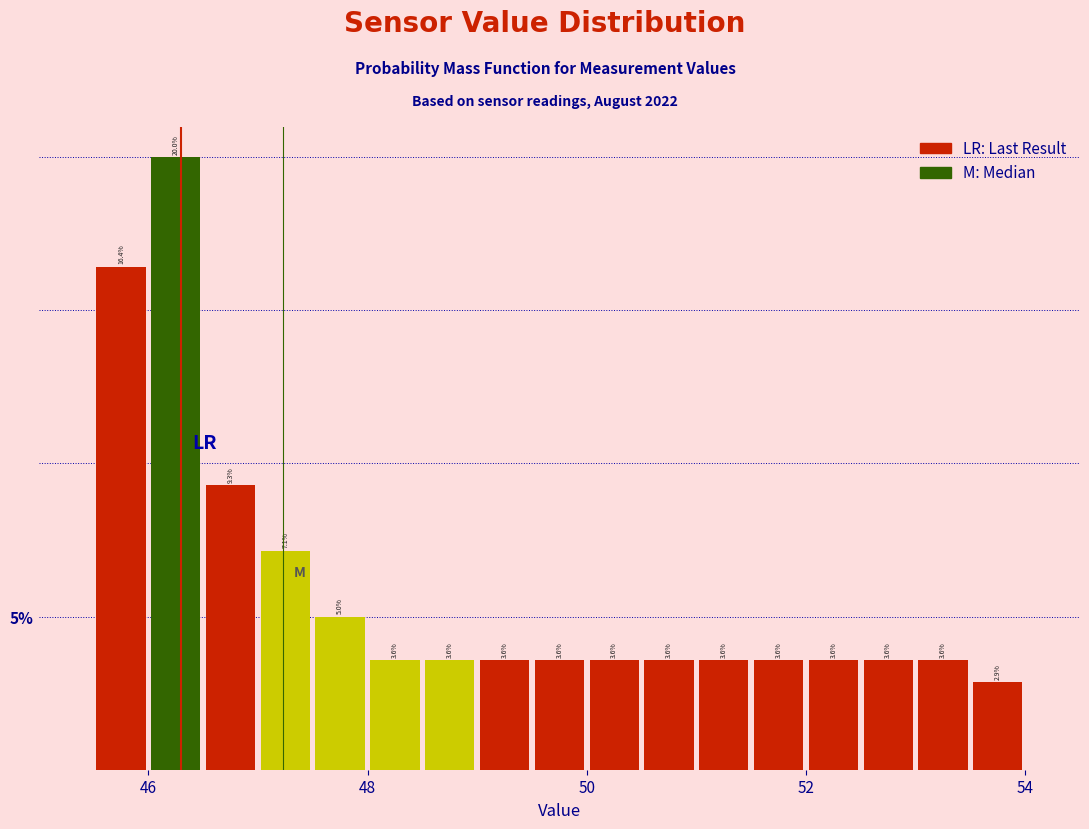

Read against the x-axis, roughly where is the centre of the tallest bar?

46.2